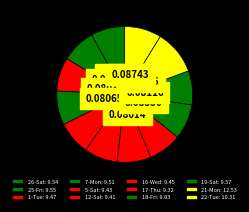

Count the number of slices in the pie.

12